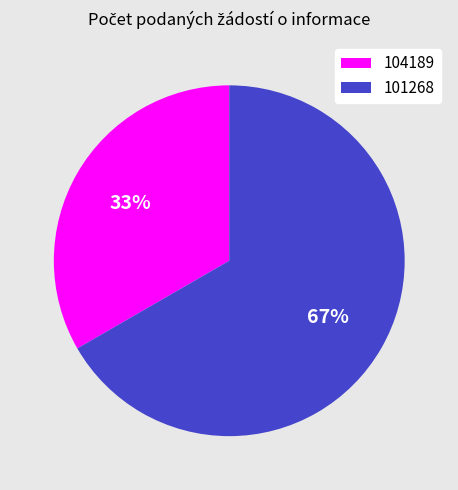

True or false: 101268 accounts for 56% of the total.

False